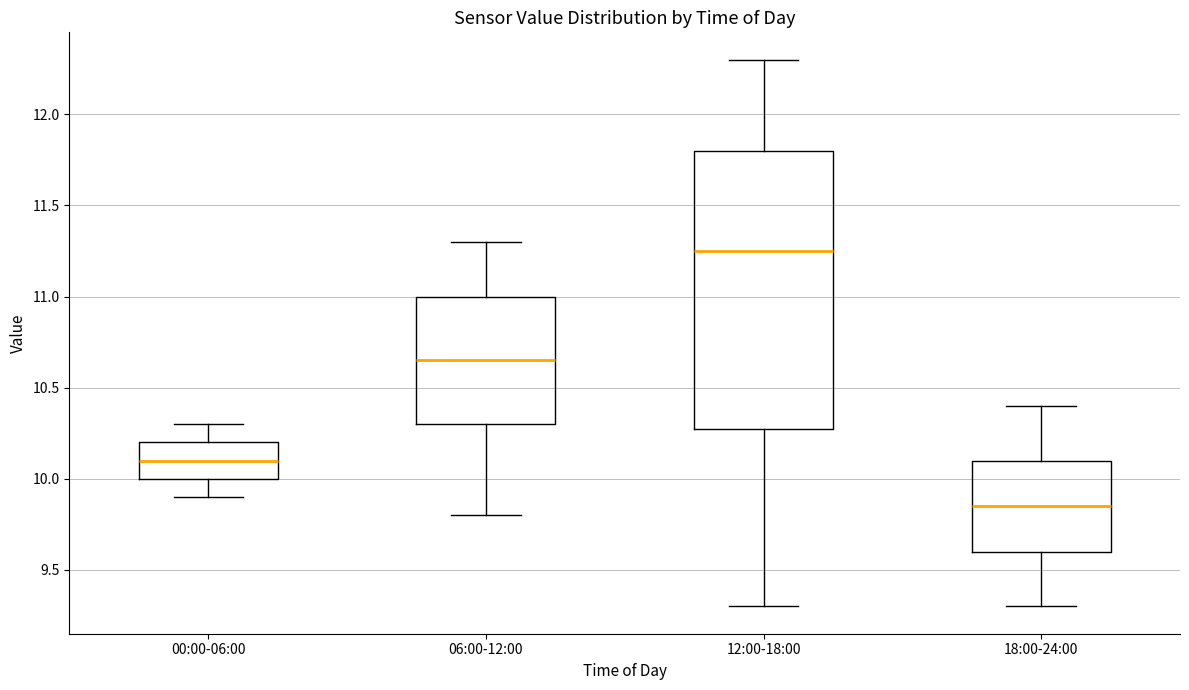

Where is the lower edge of the box for 06:00-12:00 on the y-axis? The values are not printed on the chart, so give them approximately, as read against the axis.

10.30